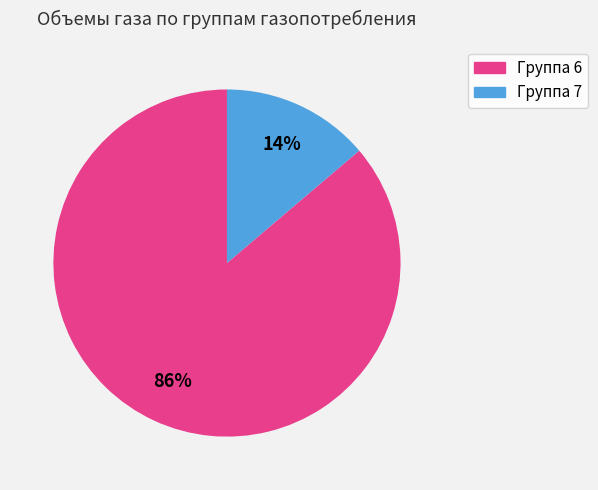

To the nearest percent, what portion does Группа 6 represent?

86%